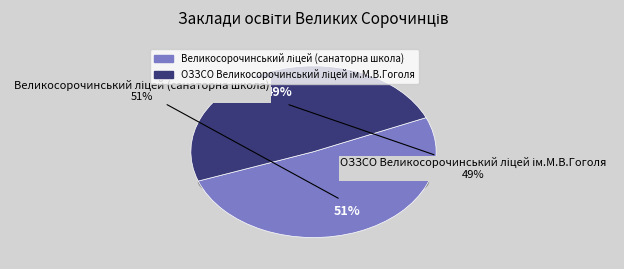

What is the largest slice in the pie chart?

Великосорочинський ліцей (санаторна школа)